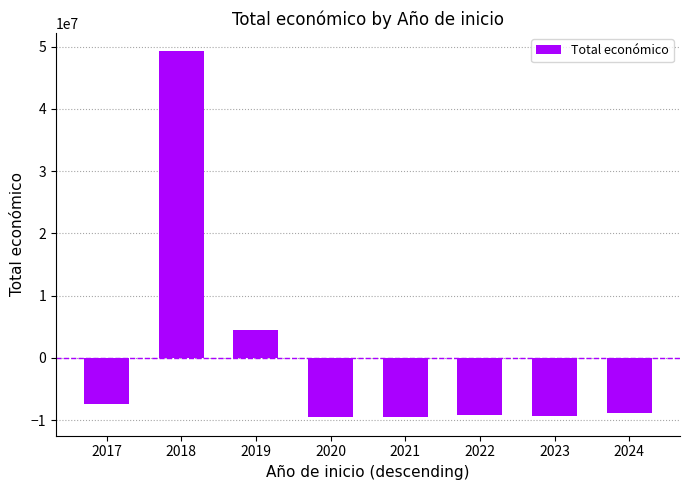

At which label is the value closest to 19860193?

2019